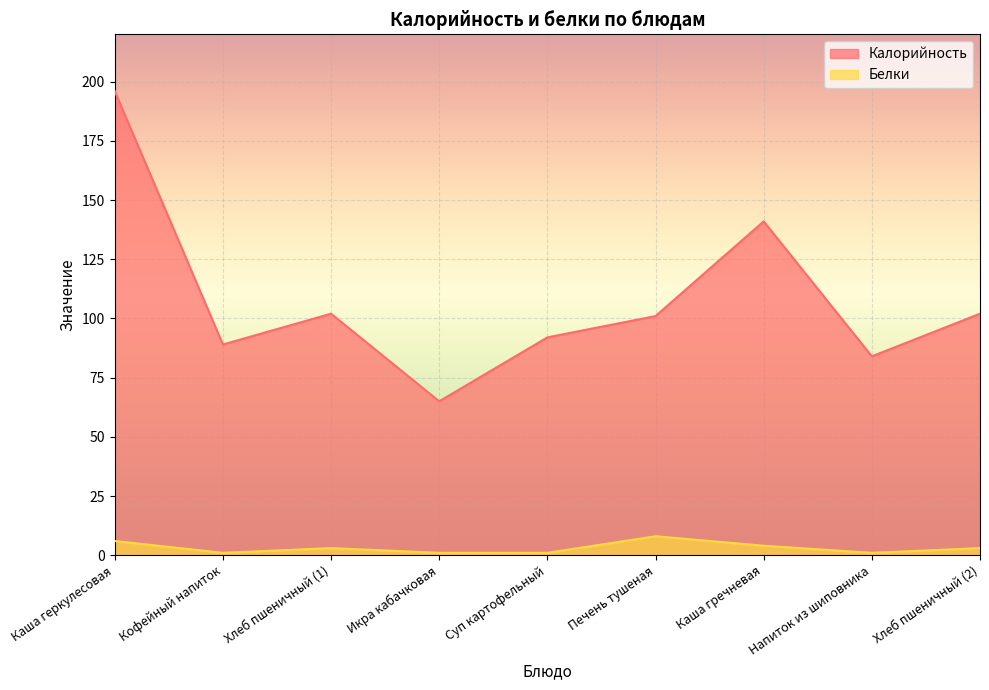

At Кофейный напиток, list the series in order from largest to smallest.

Калорийность, Белки